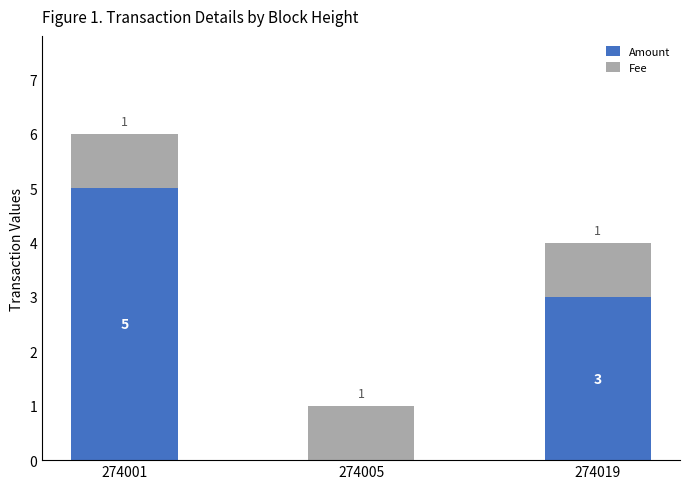

Reading left to right, what are the values for Amount?

274001=5	274005=0	274019=3